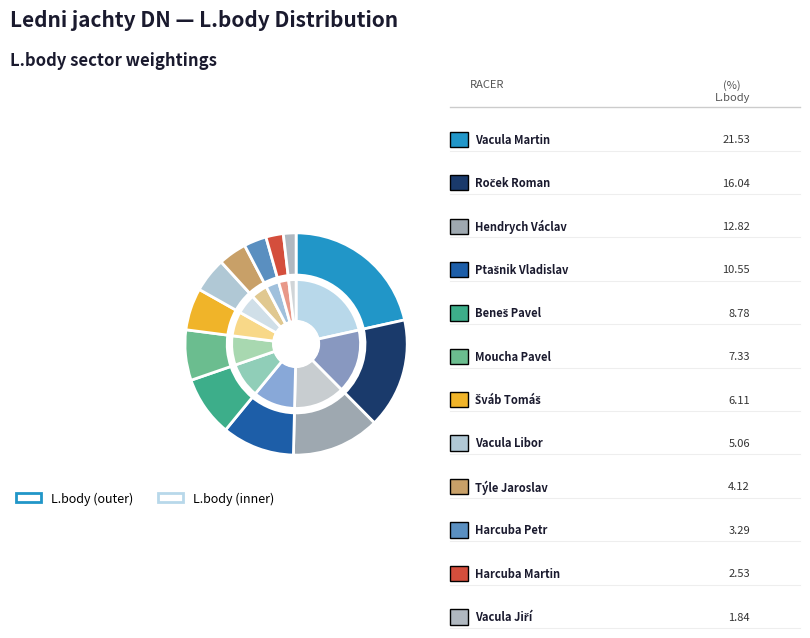

Approximately how many times larger is the value at Beneš Pavel
1969 compared to Ptašnik Vladislav
1963?

0.8